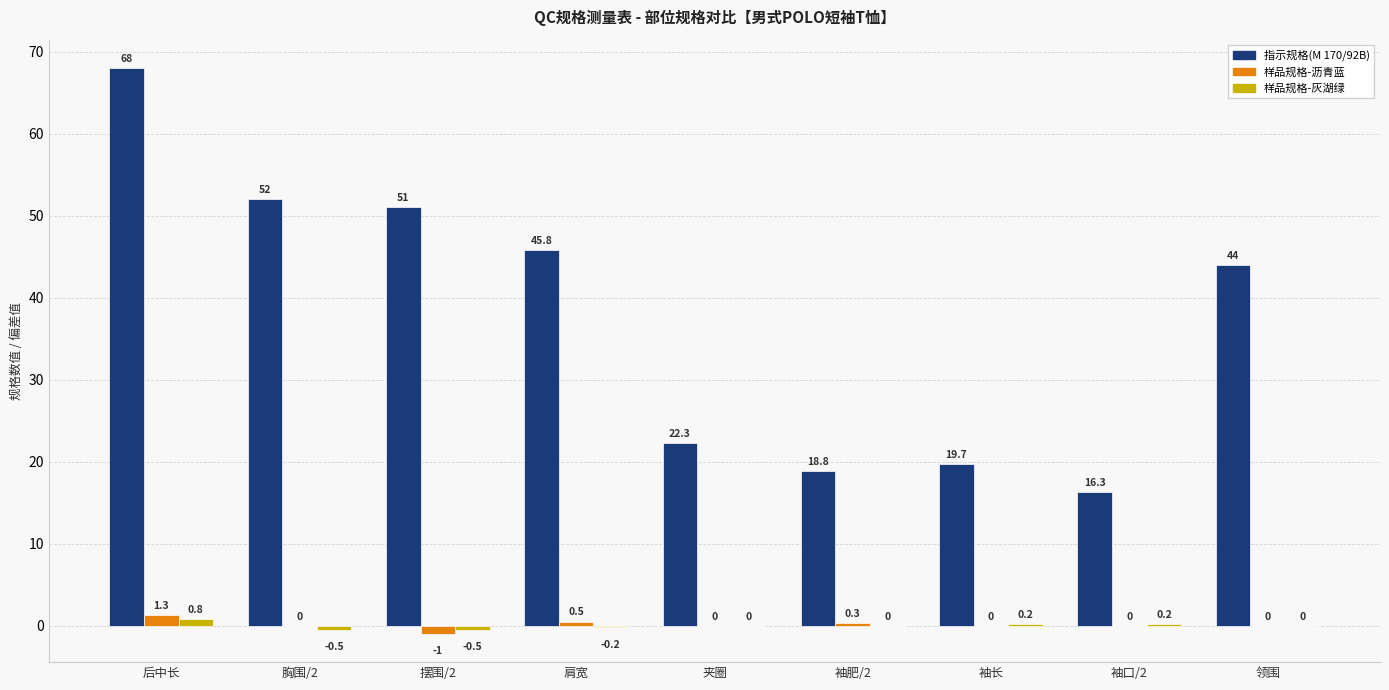

At which category is the sum across all series the highest?

后中长